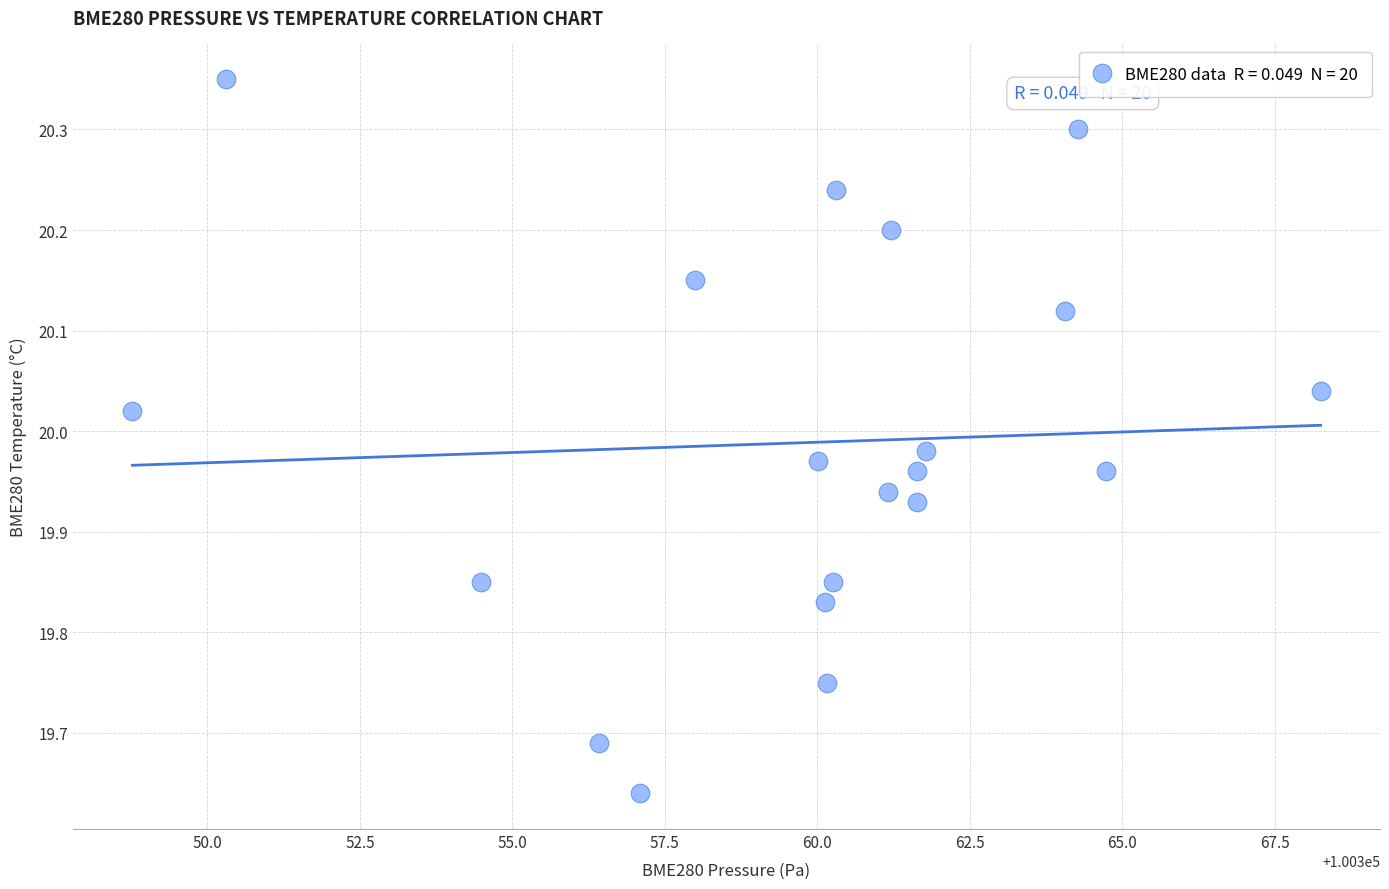

What is the range of Y values (max minus min)?

0.7